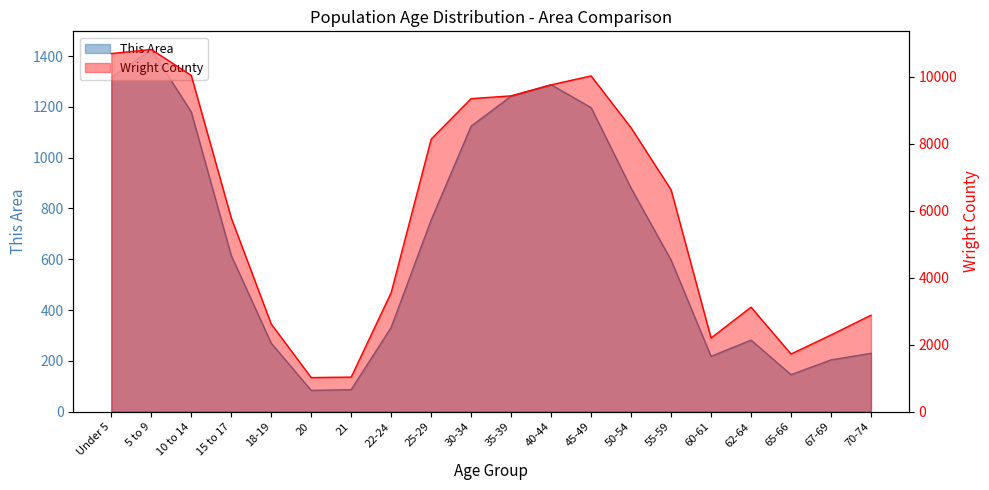

True or false: This Area has a value of 476 at 45-49.

False